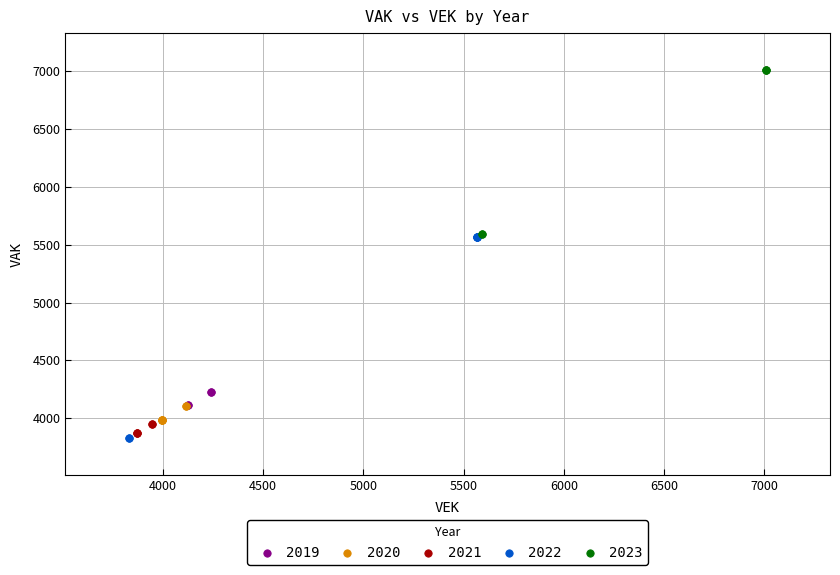

What are all the series names shown in the legend?

2019, 2020, 2021, 2022, 2023